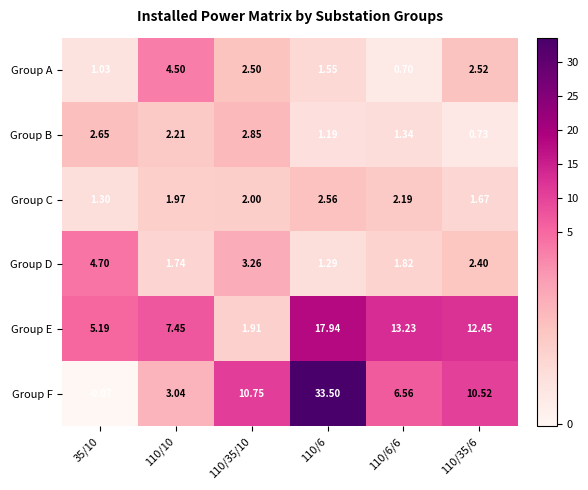

Rank the series by their maximum value, from highest to lowest.

Group F, Group E, Group D, Group A, Group B, Group C